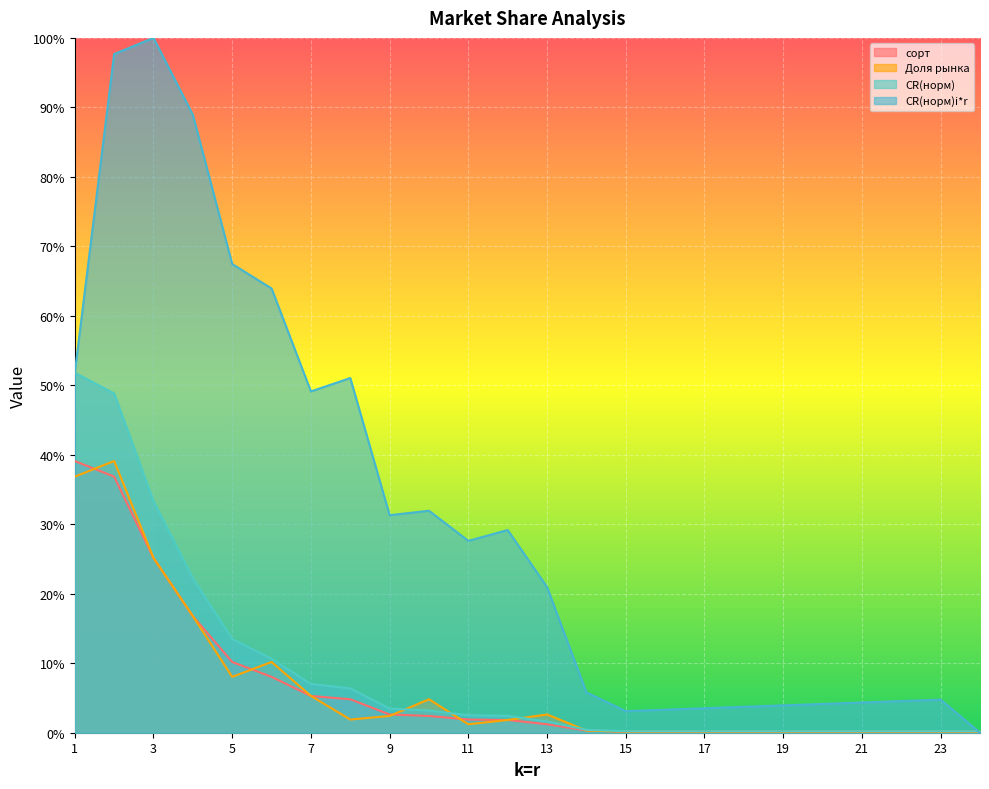

Which series has the widest spread of values?

CR(норм)i*r